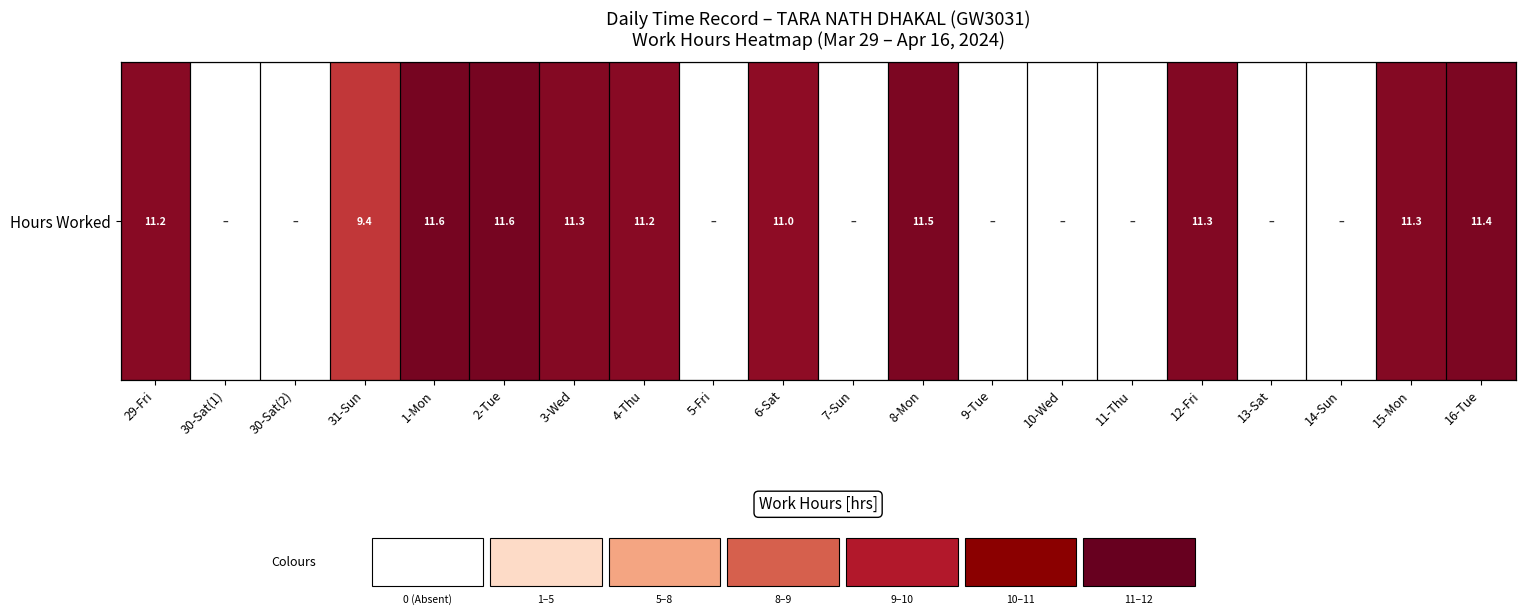

Reading left to right, list all the values displayed in this chart.

11.2	0.0	0.0	9.4	11.6	11.6	11.3	11.2	0.0	11.0	0.0	11.5	0.0	0.0	0.0	11.3	0.0	0.0	11.3	11.4